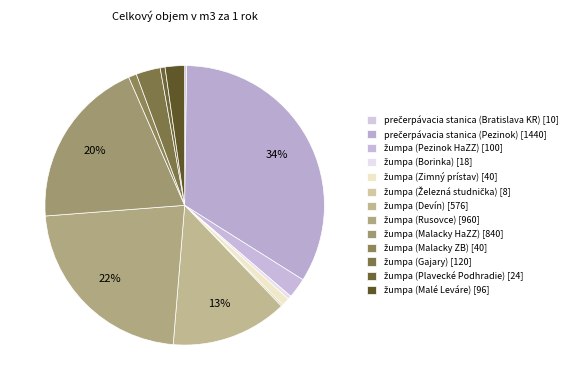

How many slices are in this pie chart?

13